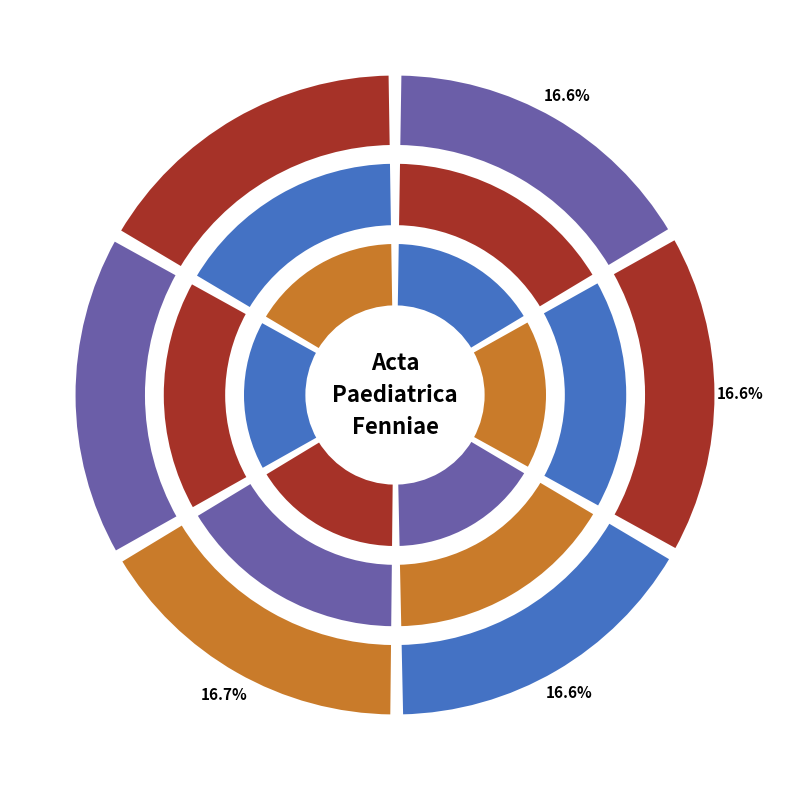

Does any single category account for the majority?

No